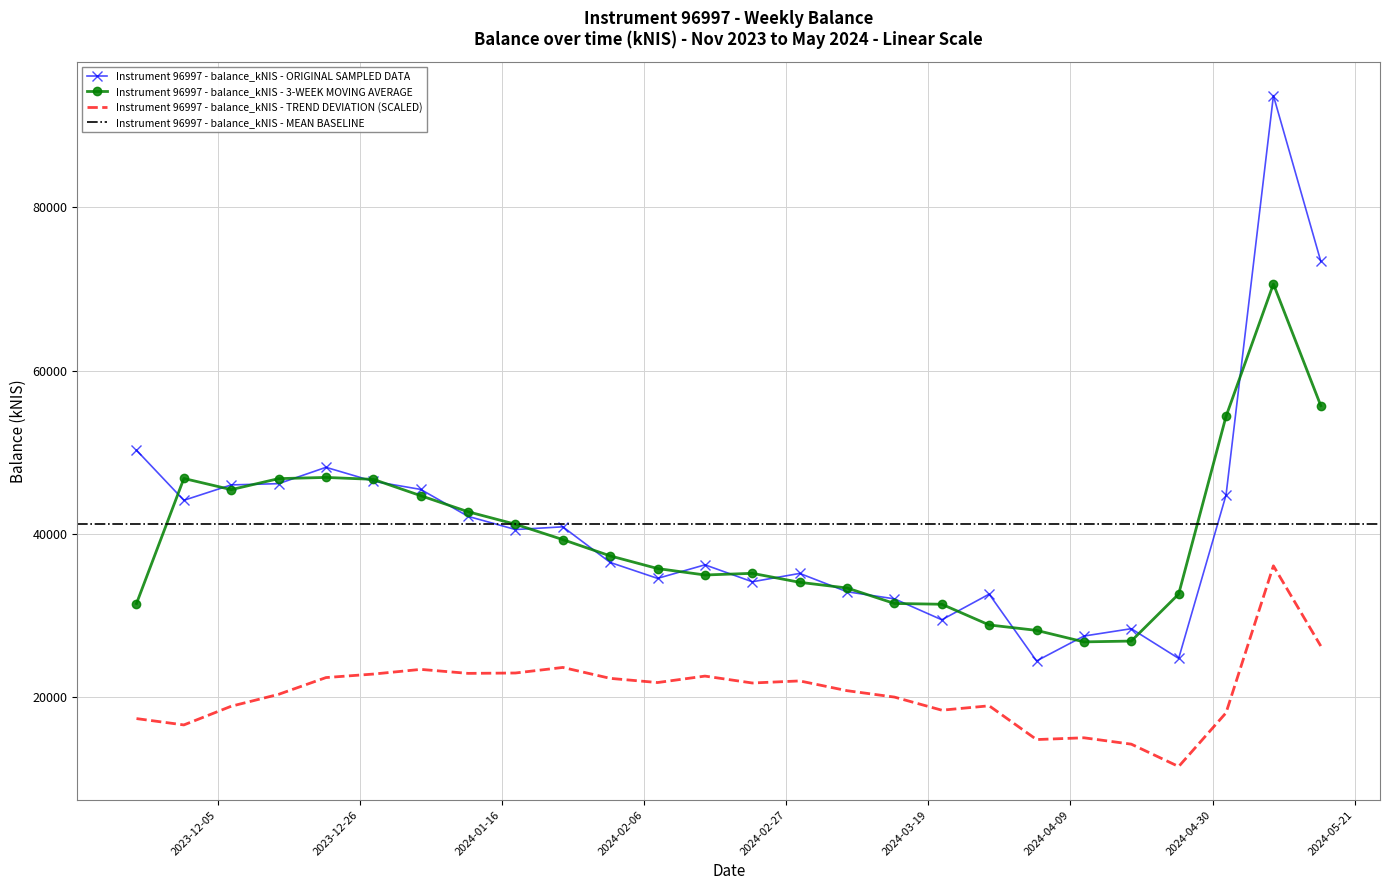

Rank the categories by value from highest to lowest.

2024-05-09, 2024-05-16, 2023-11-23, 2023-12-21, 2023-12-28, 2023-12-14, 2023-12-07, 2024-01-04, 2024-05-02, 2023-11-30, 2024-01-11, 2024-01-25, 2024-01-18, 2024-02-01, 2024-02-15, 2024-02-29, 2024-02-08, 2024-02-22, 2024-03-07, 2024-03-28, 2024-03-14, 2024-03-21, 2024-04-18, 2024-04-11, 2024-04-25, 2024-04-04